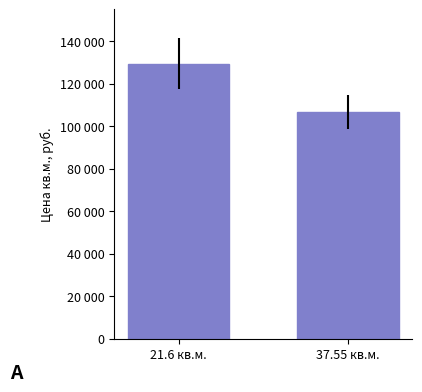

What is the sum of all values?

236035.5